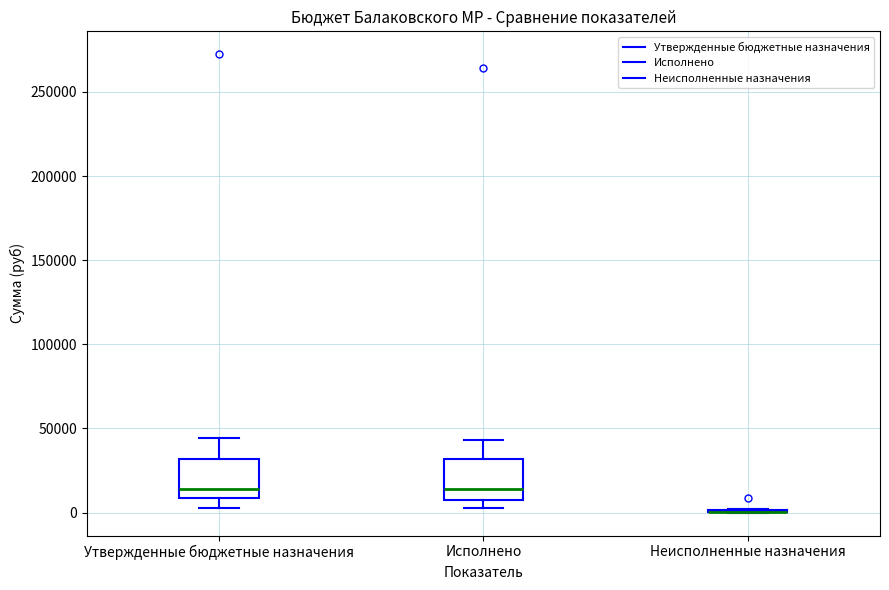

Where does the upper whisker of the box for Утвержденные бюджетные назначения end on the y-axis? The values are not printed on the chart, so give them approximately, as read against the axis.

45000